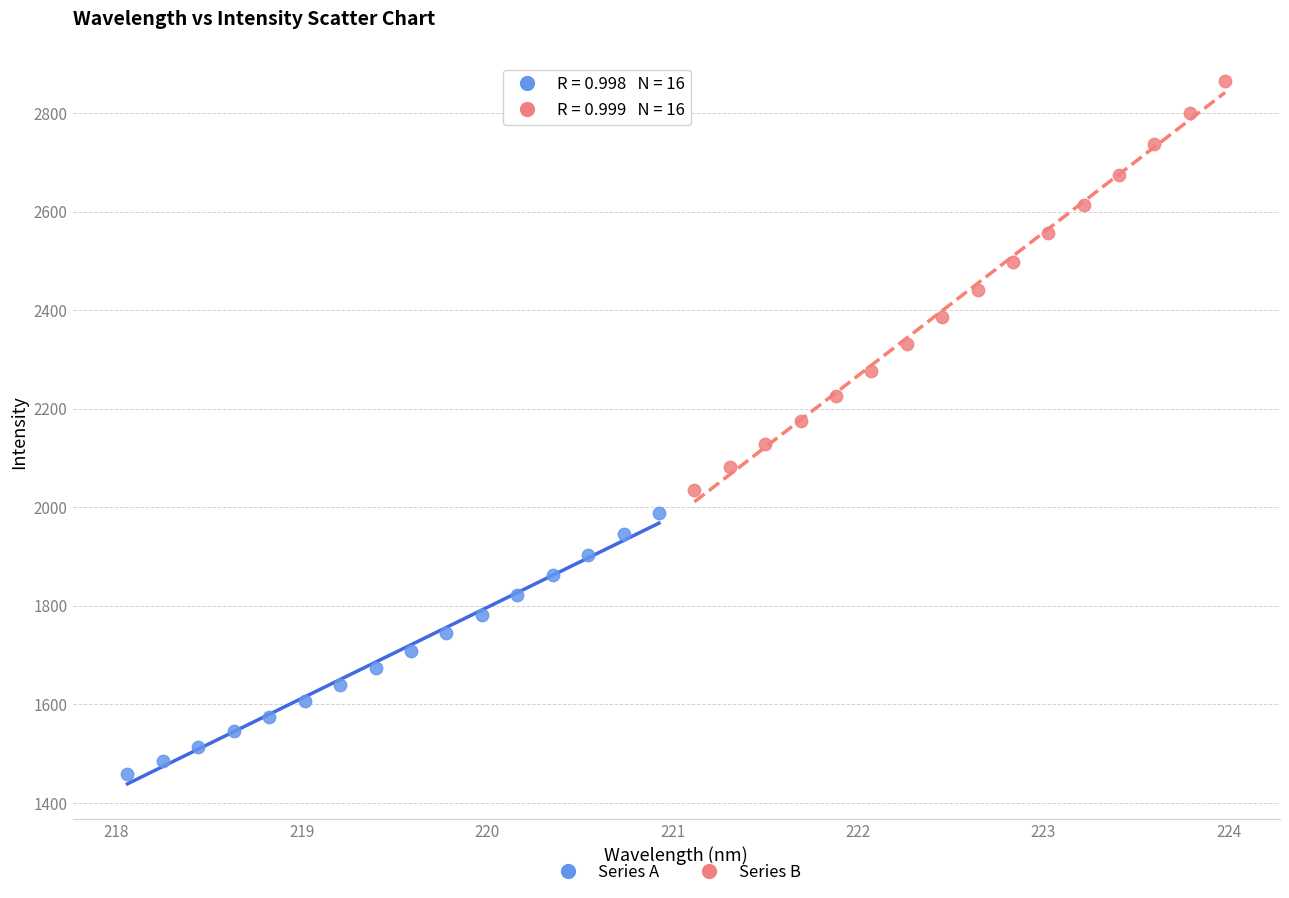

Which series has the largest Y range (max minus min)?

Series B